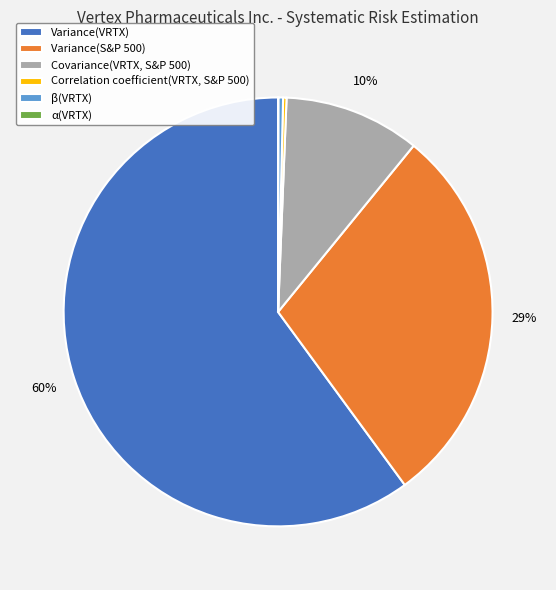

Is the sum of Variance(S&P 500) and Covariance(VRTX, S&P 500) greater than half?

No